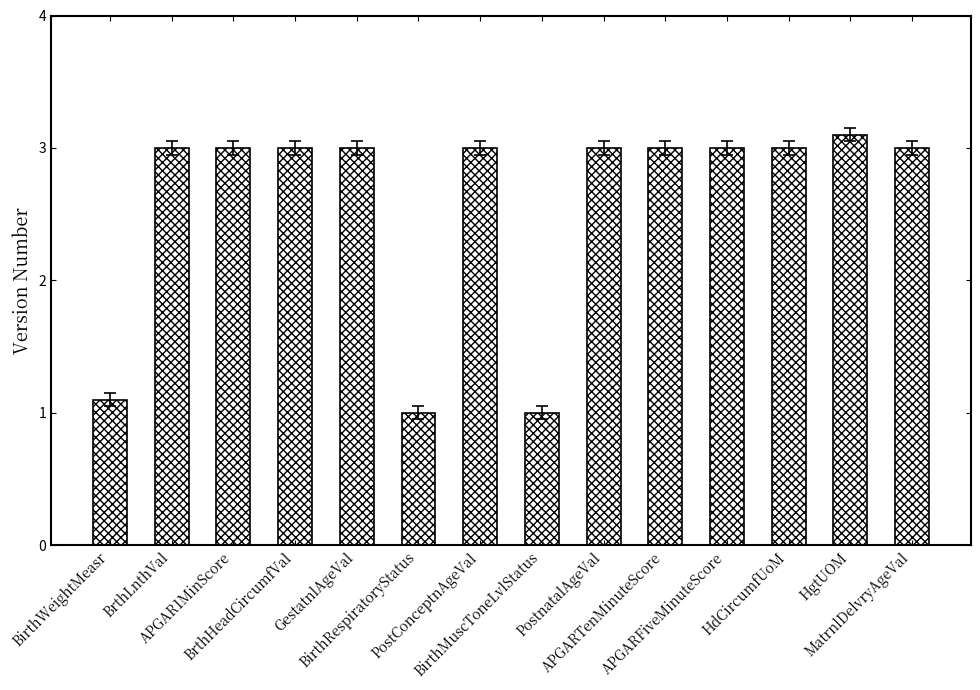

What is the difference between the values at HgtUOM and APGARFiveMinuteScore?

0.1